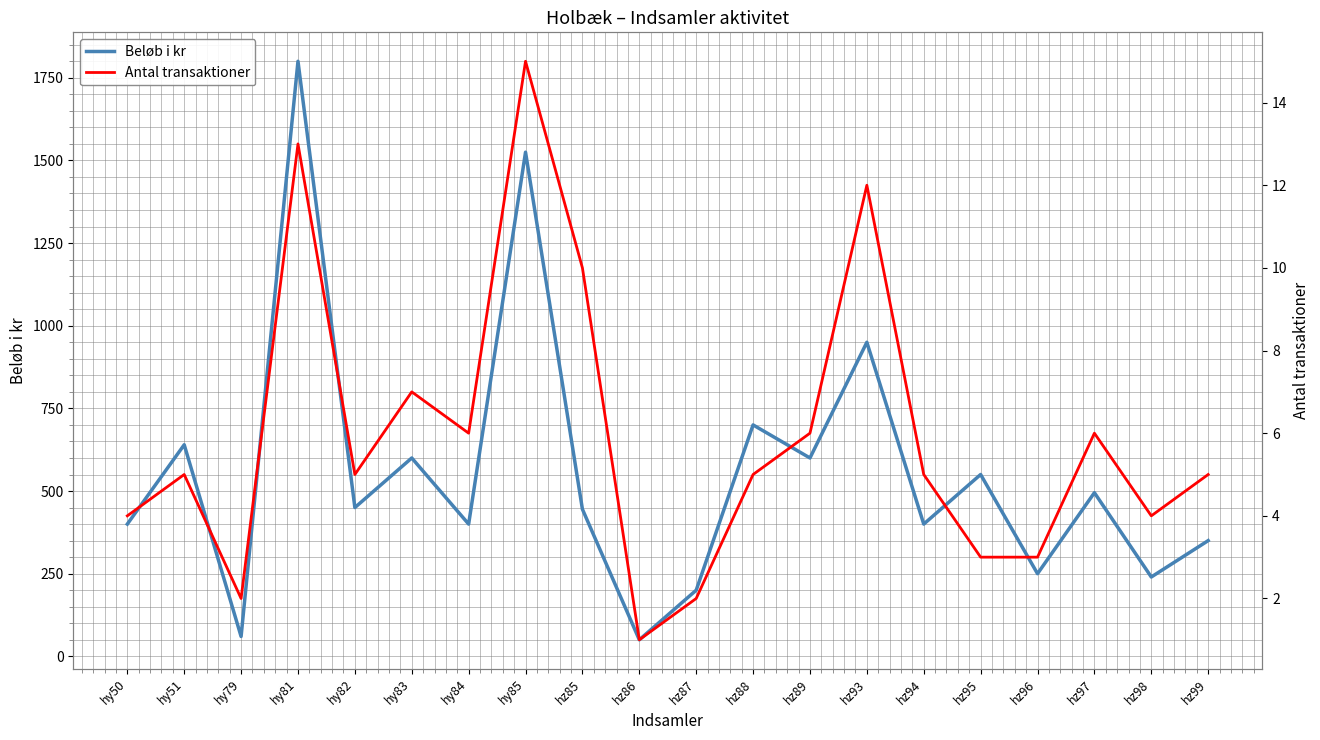

True or false: Beløb i kr and Antal transaktioner intersect in this chart.

False